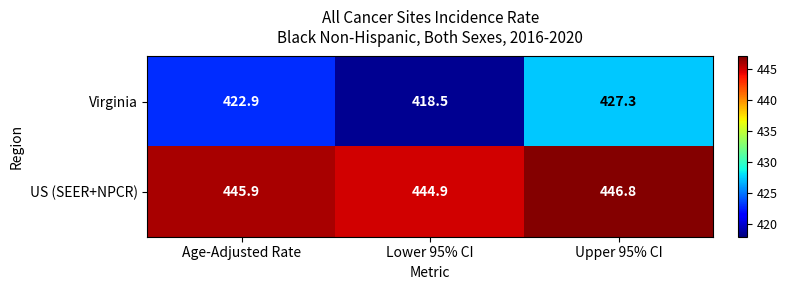

Reading right to left, transcribe all the data shown in this chart.

Virginia: 427.3	418.5	422.9
US (SEER+NPCR): 446.8	444.9	445.9